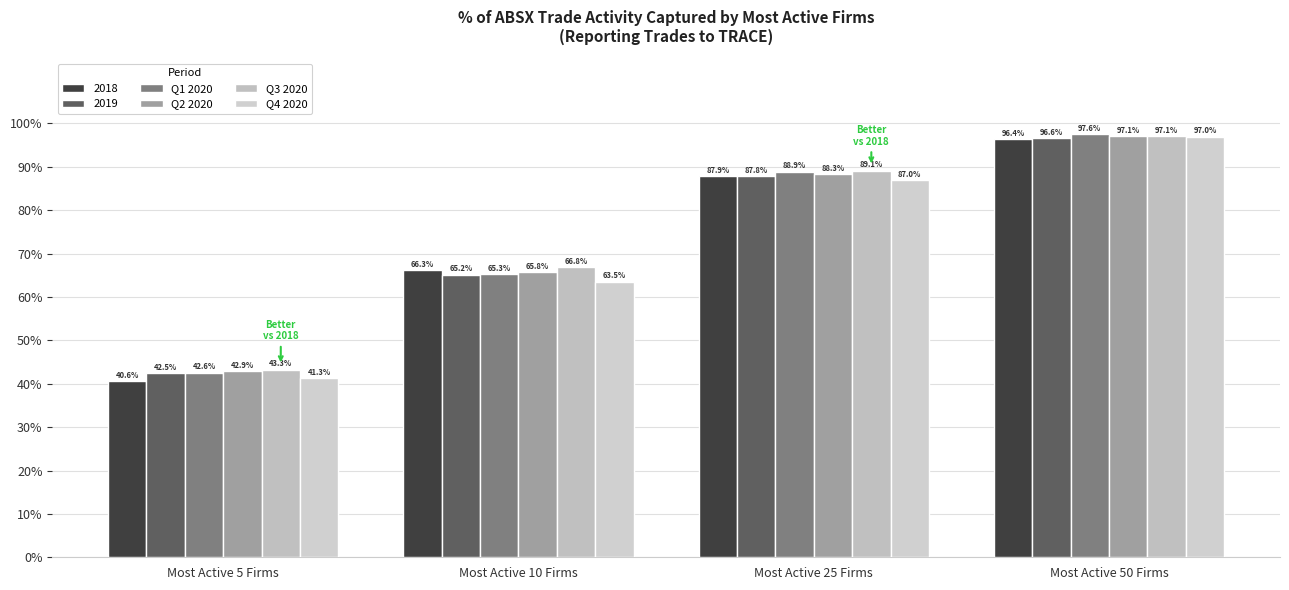

How many categories are shown in the chart?

4